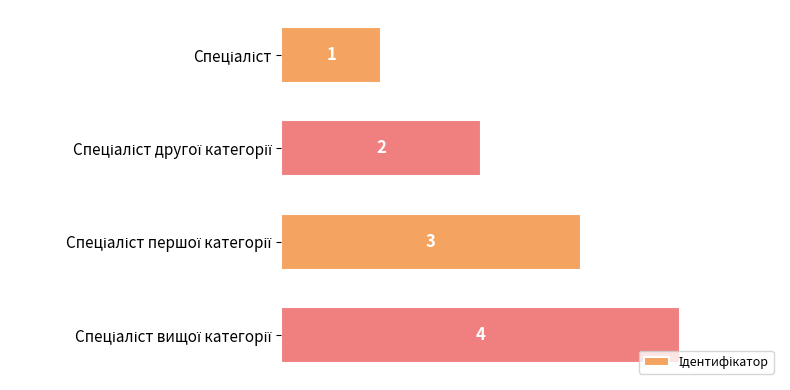

Count the values in the range 2 to 4.

3